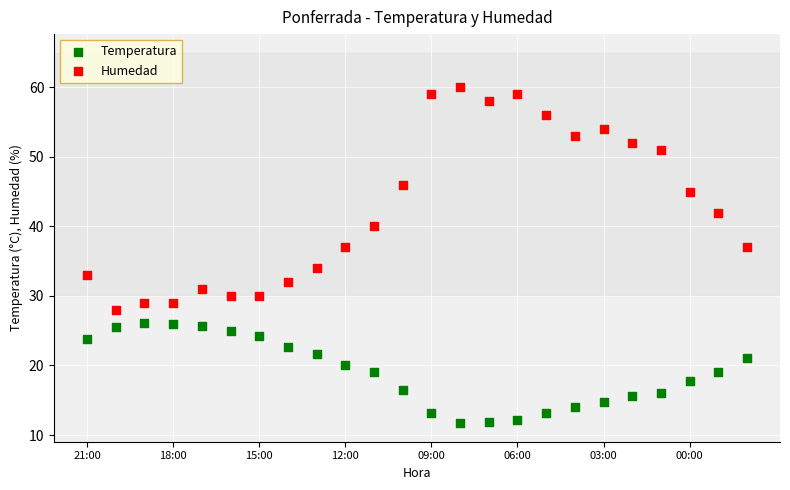

Which series reaches the maximum Y coordinate?

Humedad